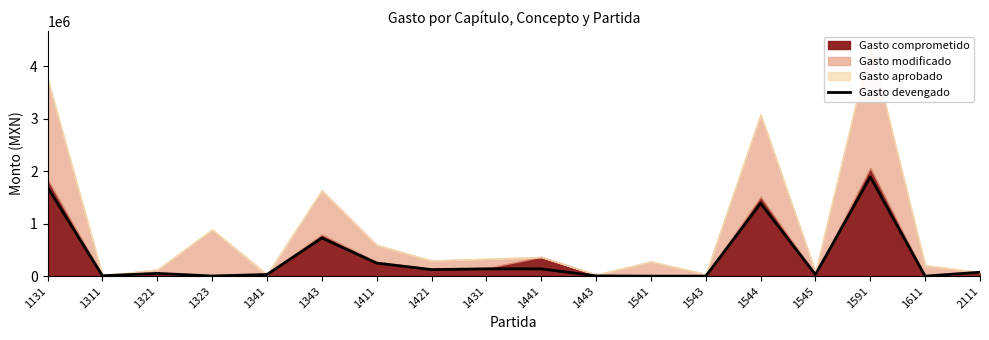

Read the value at 1443.

4939.4